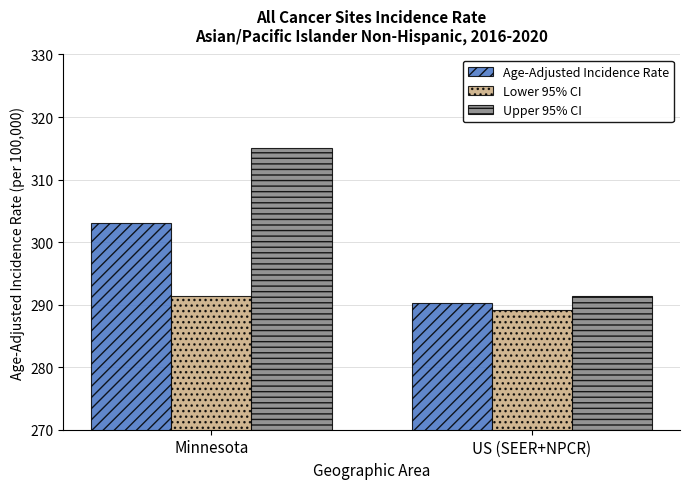

At US (SEER+NPCR), list the series in order from largest to smallest.

Upper 95% CI, Age-Adjusted Incidence Rate, Lower 95% CI